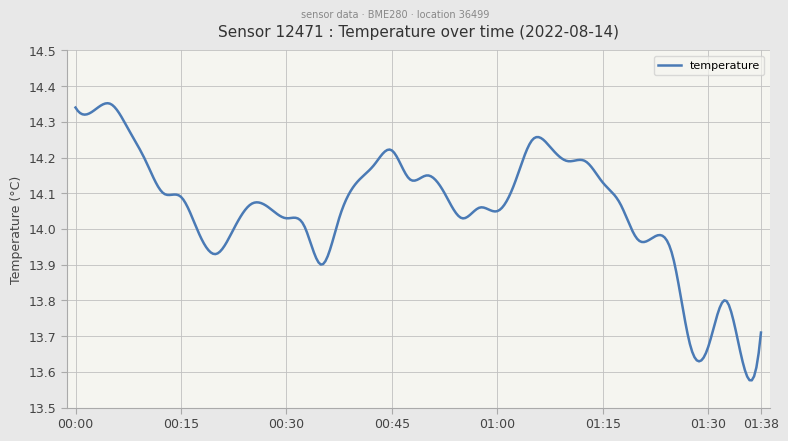

What is the difference between the maximum and minimum values?

0.8